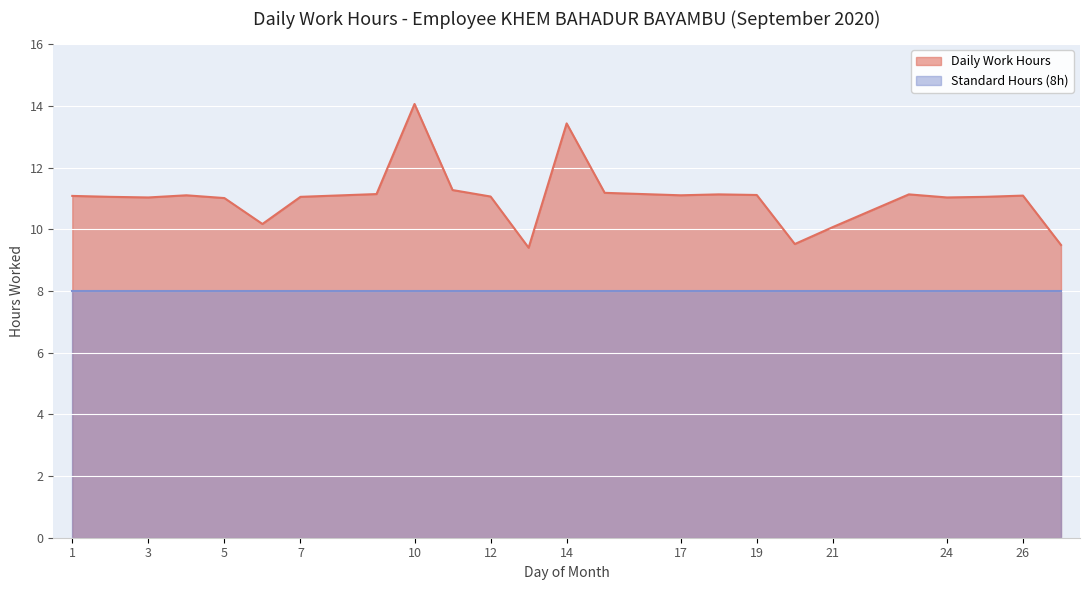

Approximately how many times larger is the value at 1 compared to 19?

1.0